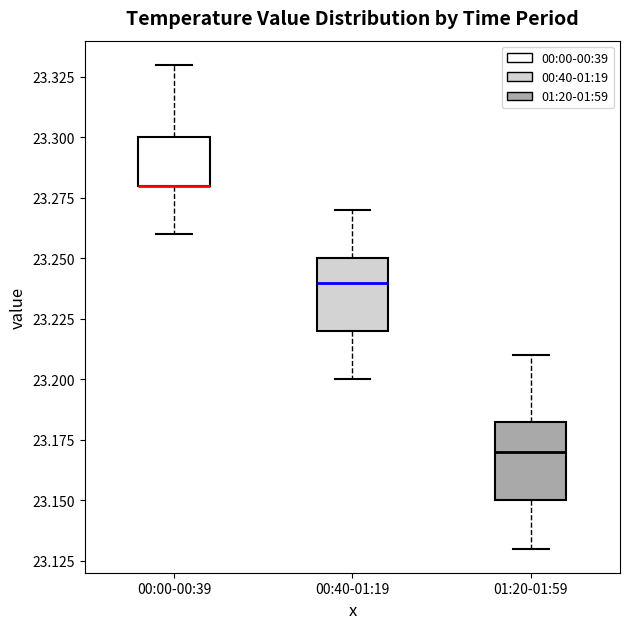

Where is the upper edge of the box for 00:00-00:39 on the y-axis? The values are not printed on the chart, so give them approximately, as read against the axis.

23.300